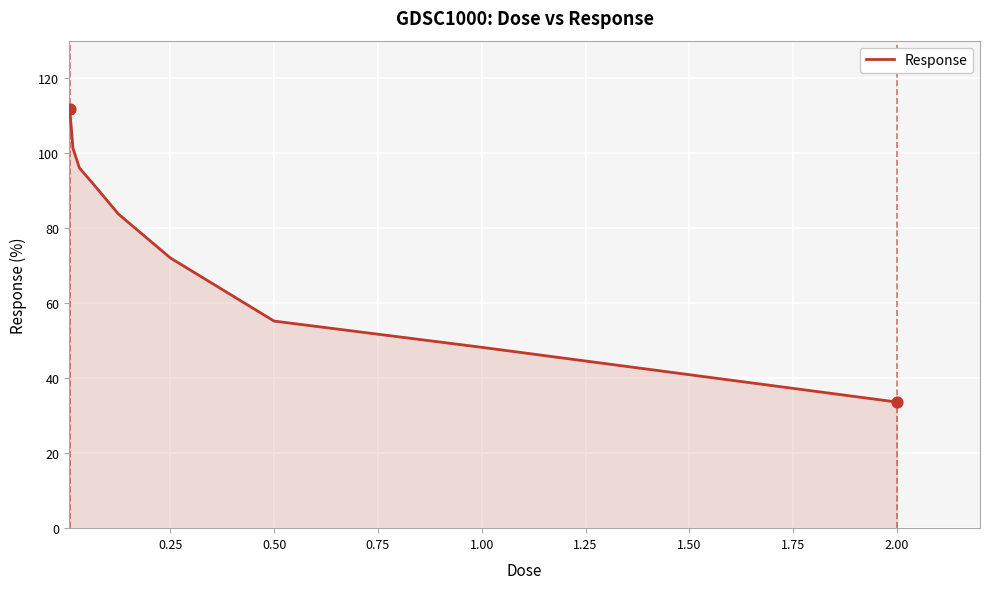

What is the difference between the maximum and minimum values?

78.3